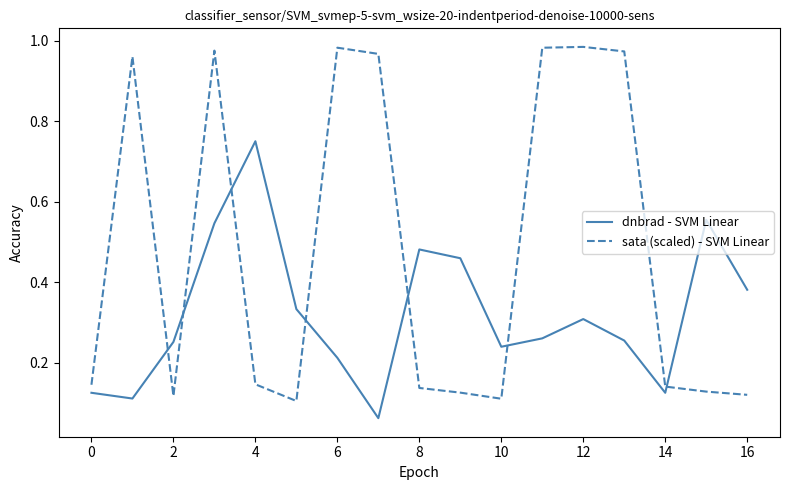

Which series has the widest spread of values?

sata (scaled) - SVM Linear